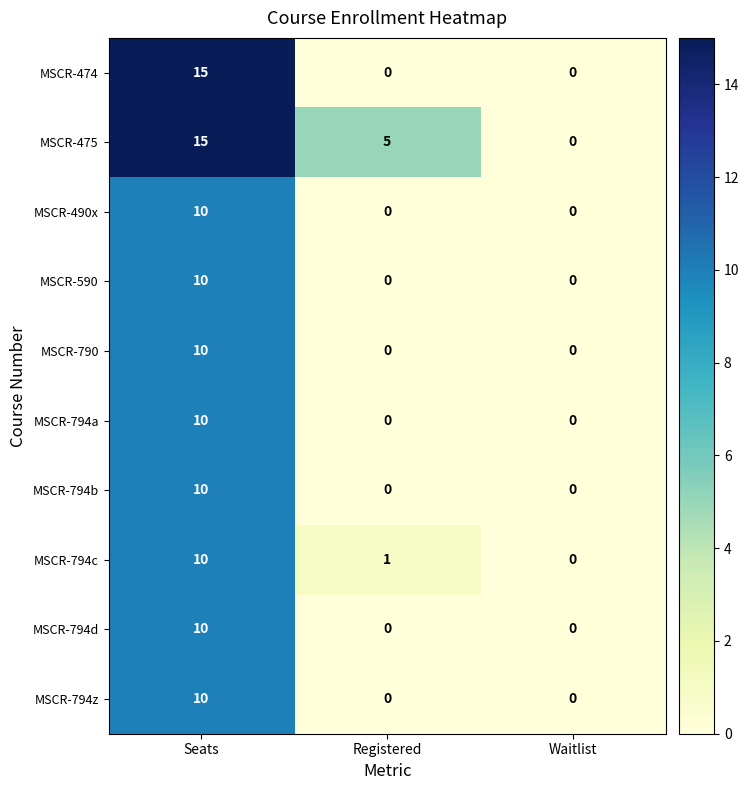

Reading left to right, what are all the values shown in this chart?

MSCR-474: 15	0	0
MSCR-475: 15	5	0
MSCR-490x: 10	0	0
MSCR-590: 10	0	0
MSCR-790: 10	0	0
MSCR-794a: 10	0	0
MSCR-794b: 10	0	0
MSCR-794c: 10	1	0
MSCR-794d: 10	0	0
MSCR-794z: 10	0	0